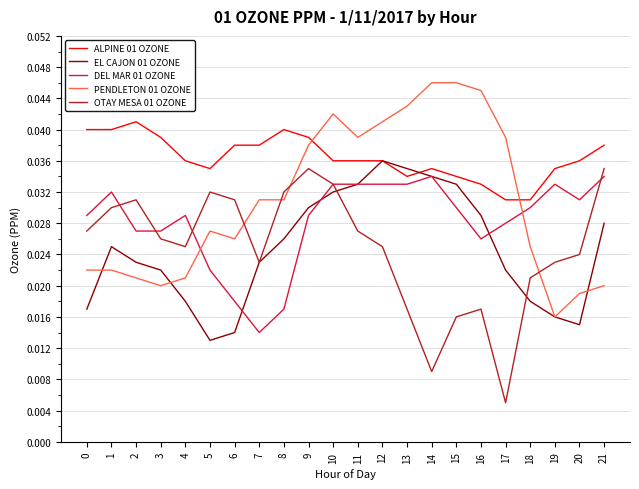

At which category does the chart reach its minimum across all series?

17